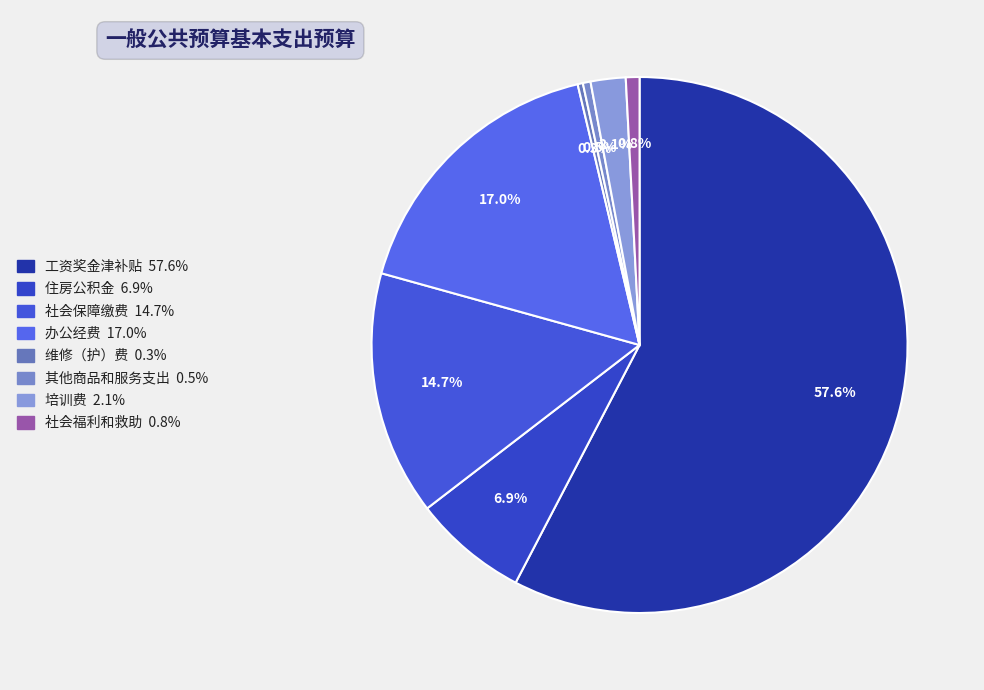

Combined, do 培训费 and 住房公积金 account for over 50%?

No